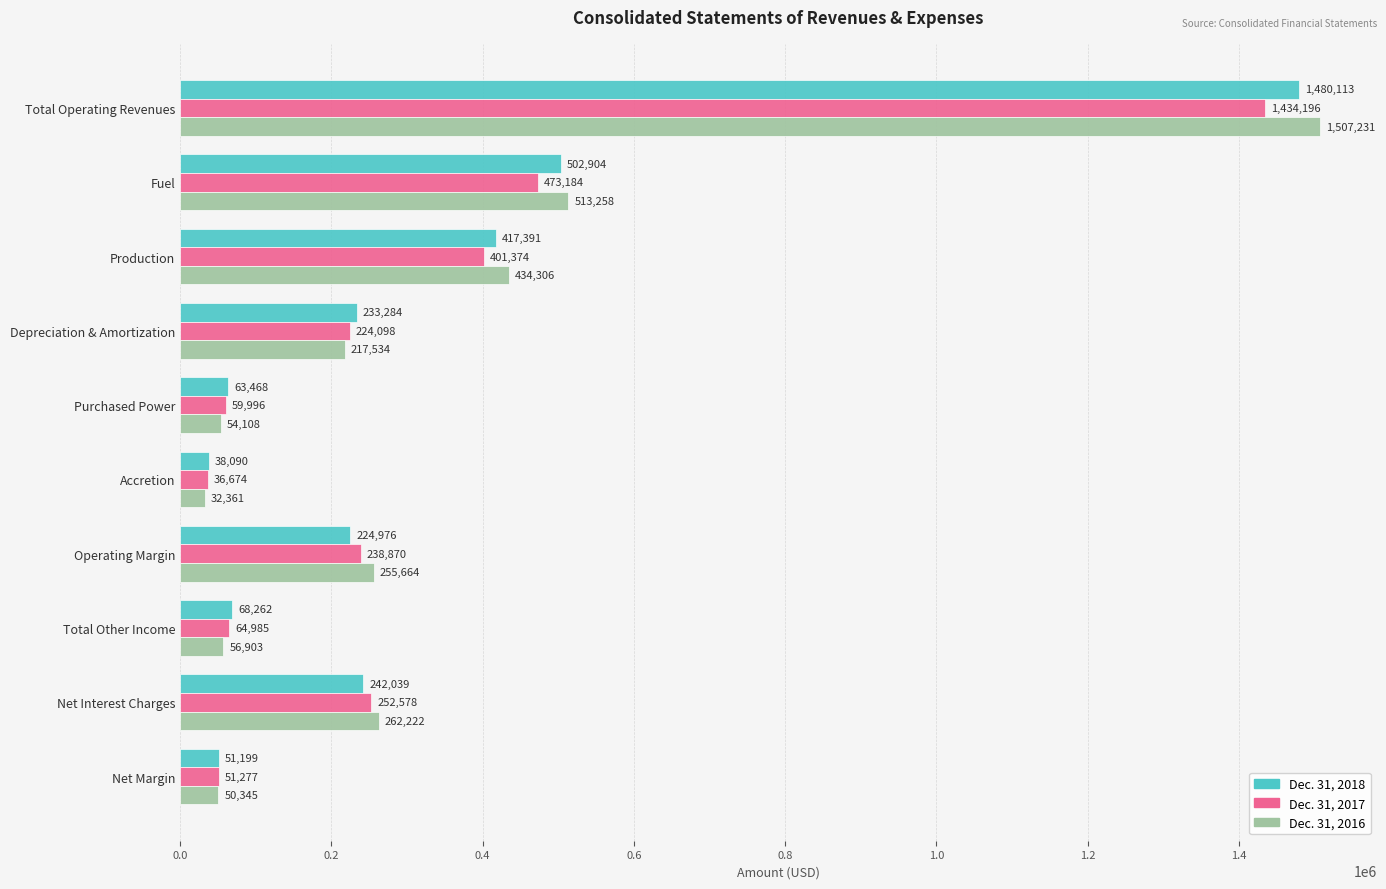

True or false: Dec. 31, 2017 has a value of 252578 at Net Interest Charges.

True